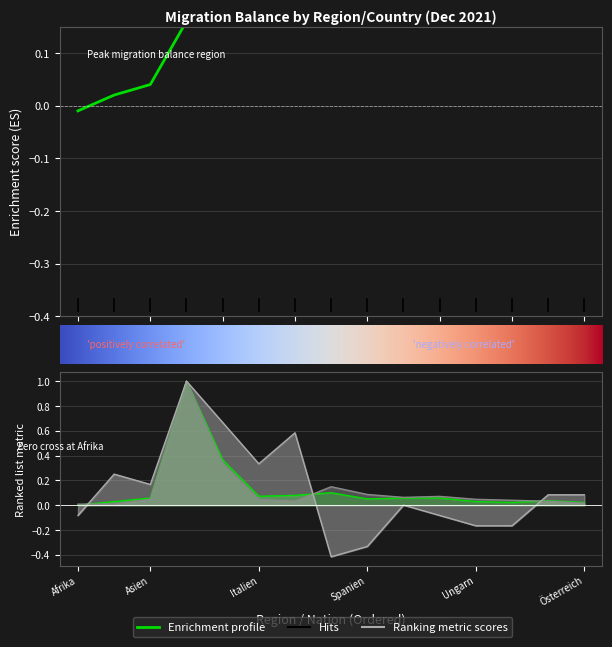

Count the number of categories in the chart.

15